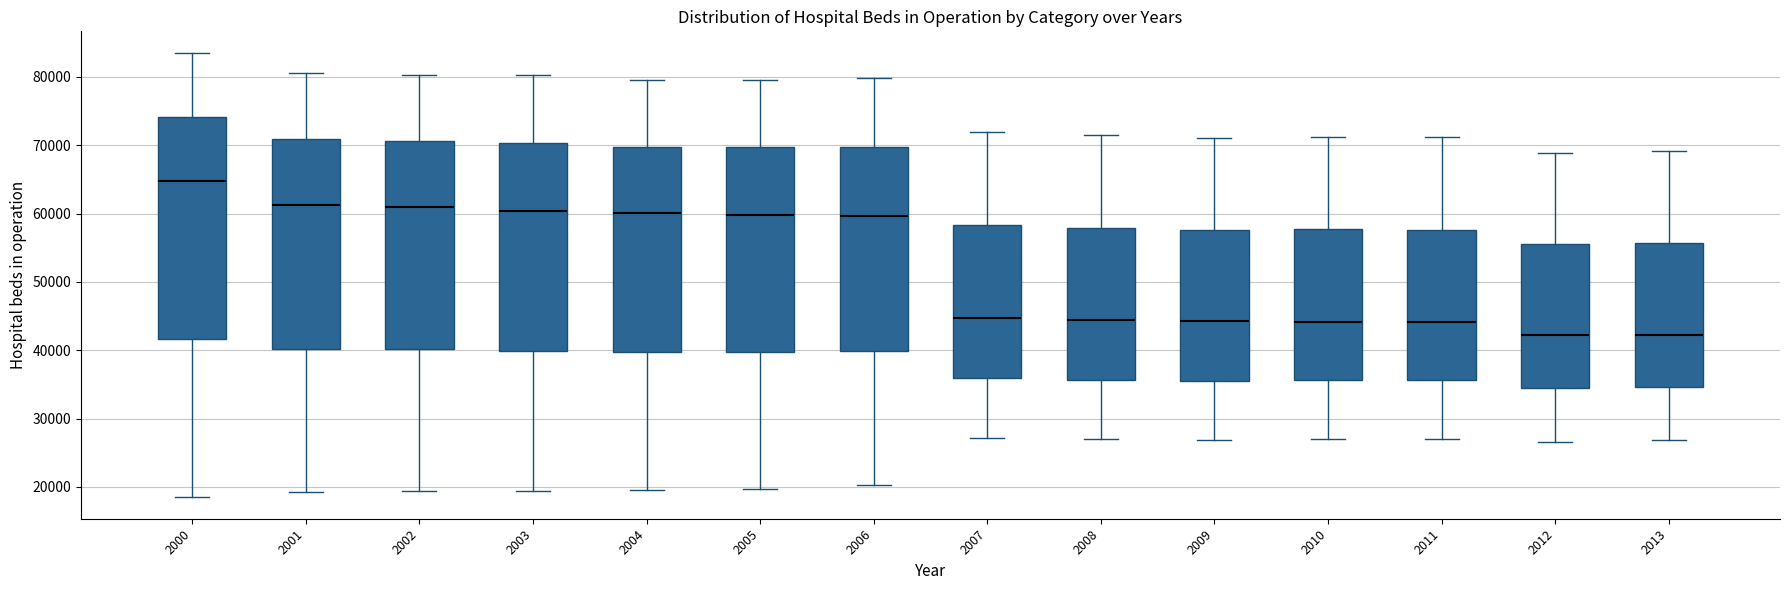

Which box is the tallest, from its lower edge to its upper edge?

2000